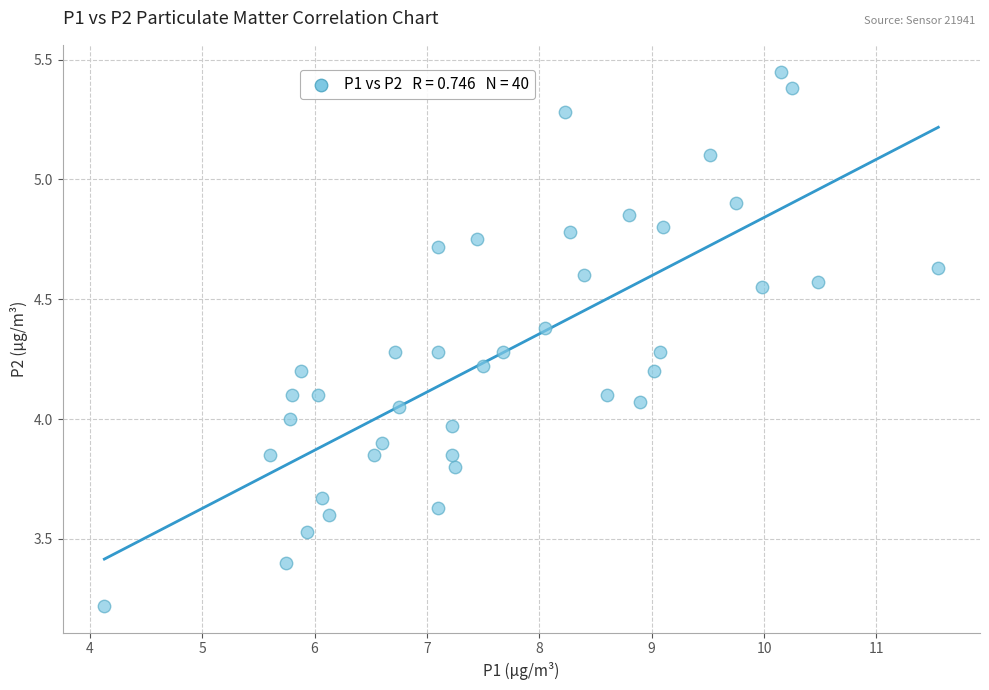

What is the range of X values (max minus min)?

7.4